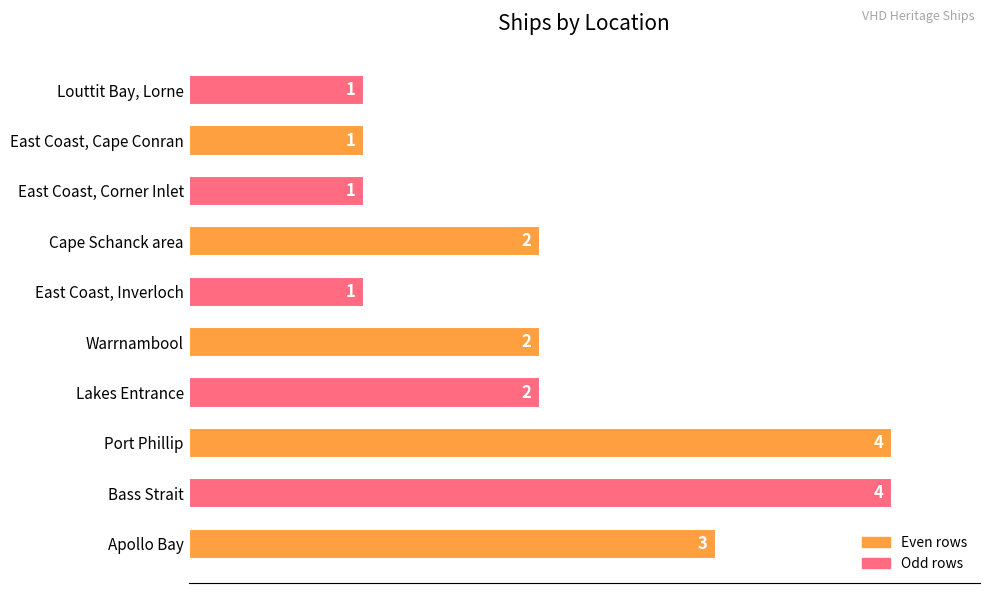

What is the sum of the values at Lakes Entrance and Cape Schanck area?

4